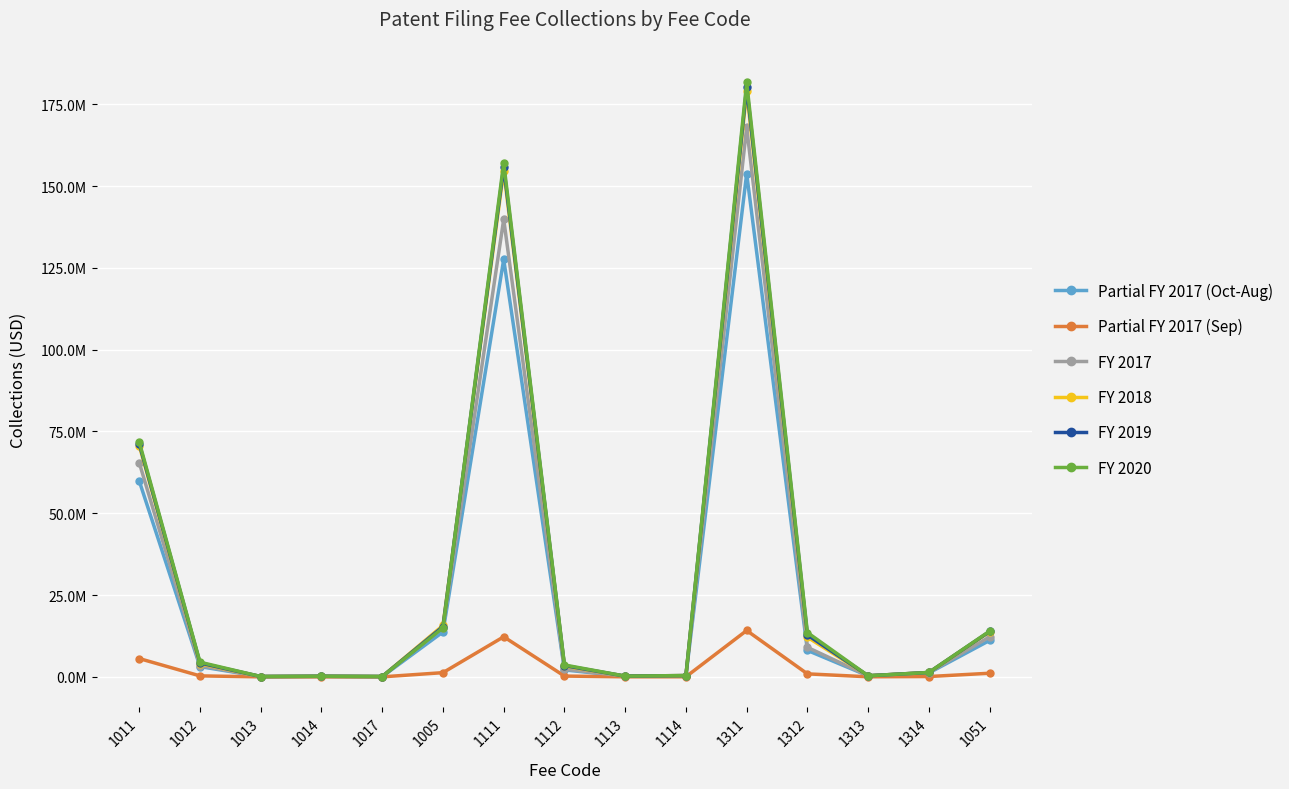

What position from the right is 1013?

13